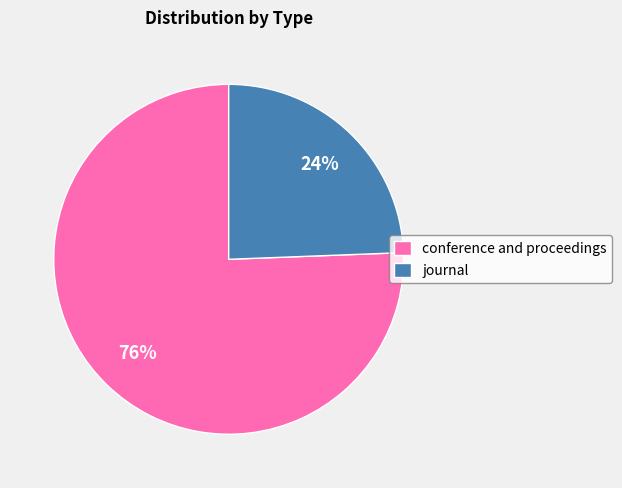

What is the smallest slice in the pie chart?

journal